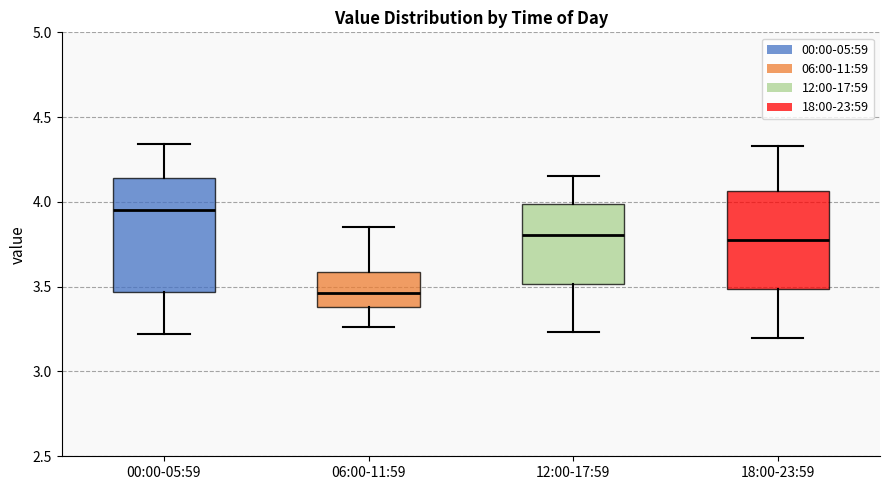

Comparing the boxes themselves (not the whiskers), which one is the tallest?

00:00-05:59